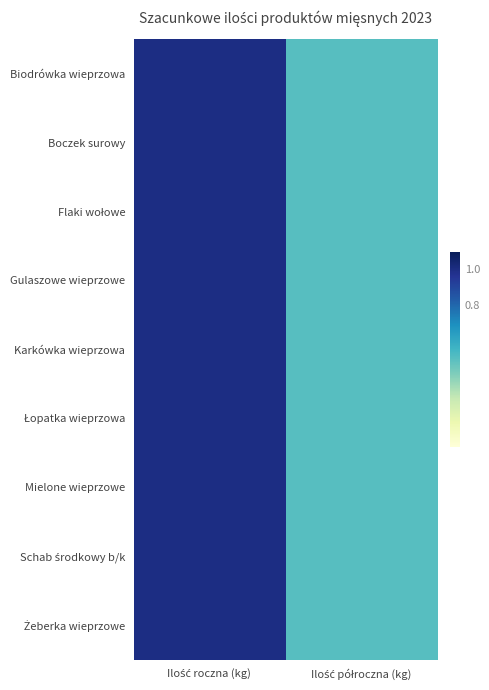

Where is Schab środkowy b/k nearest to the value 0?

Ilość półroczna (kg)